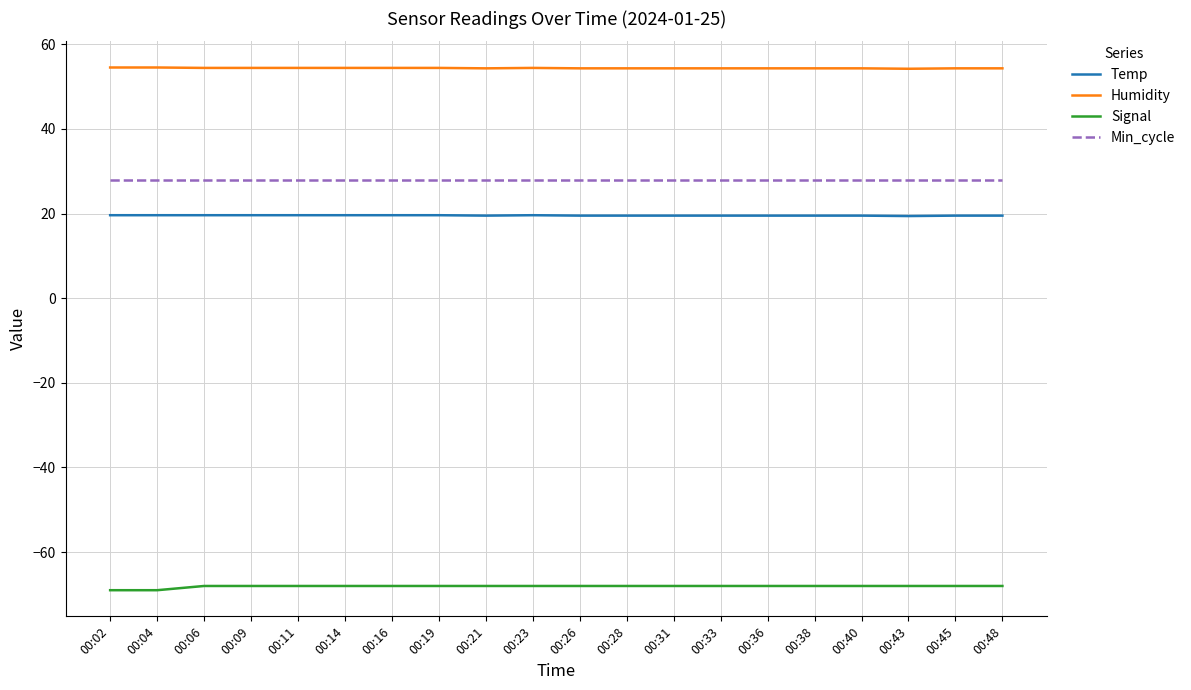

What are all the series names shown in the legend?

Temp, Humidity, Signal, Min_cycle